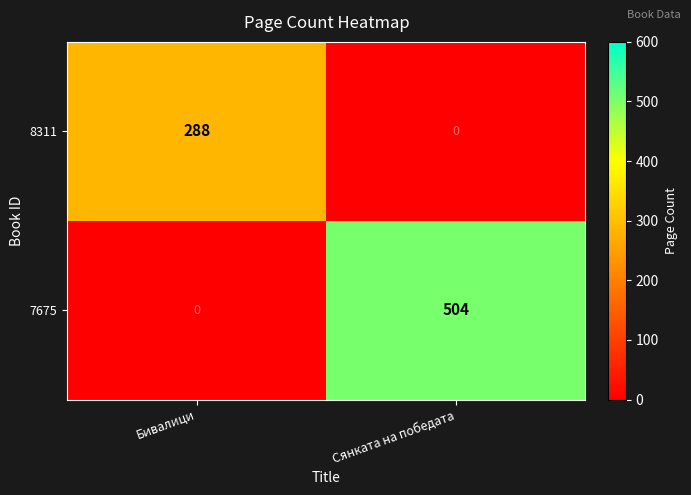

True or false: 8311 has a value of 288 at Бивалици.

True